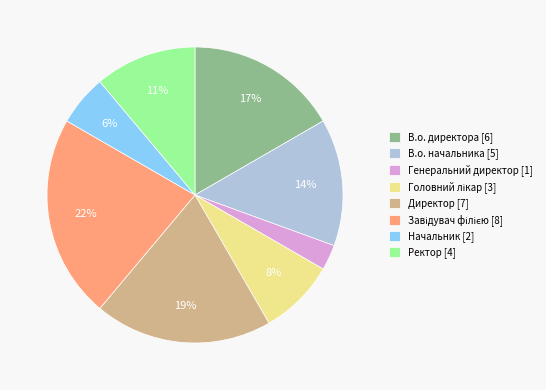

To the nearest percent, what is the difference between the largest and smallest slice percentages?

19%